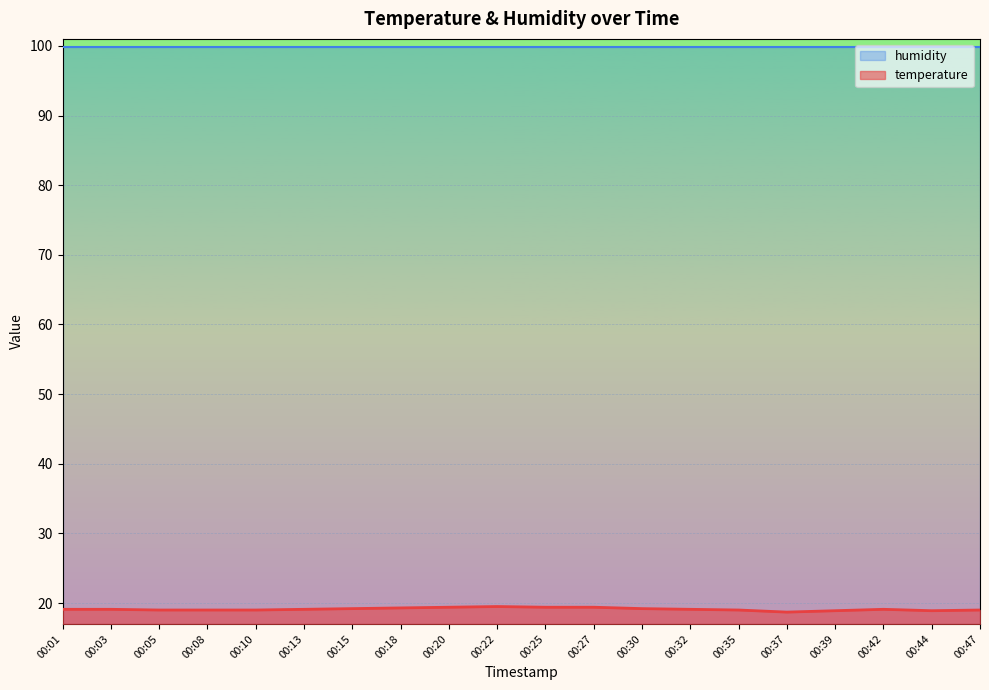

What is the difference between the maximum and minimum values?

0.8